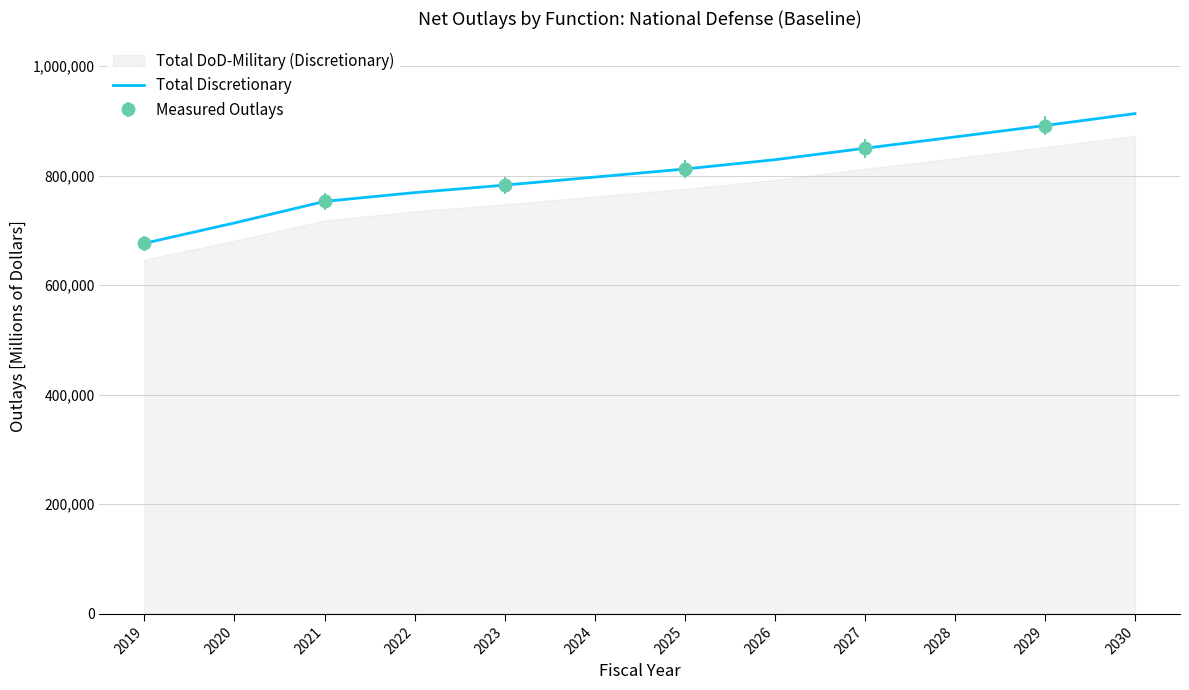

Read the value at 2023.

782486